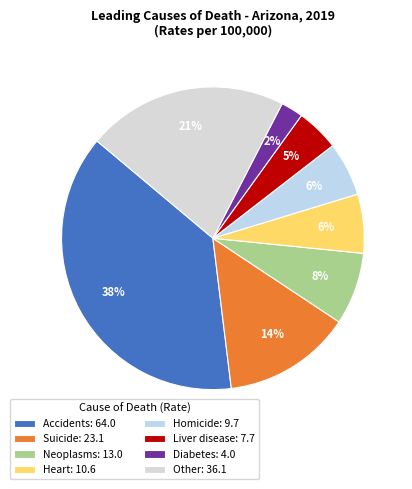

Does any single category account for the majority?

No